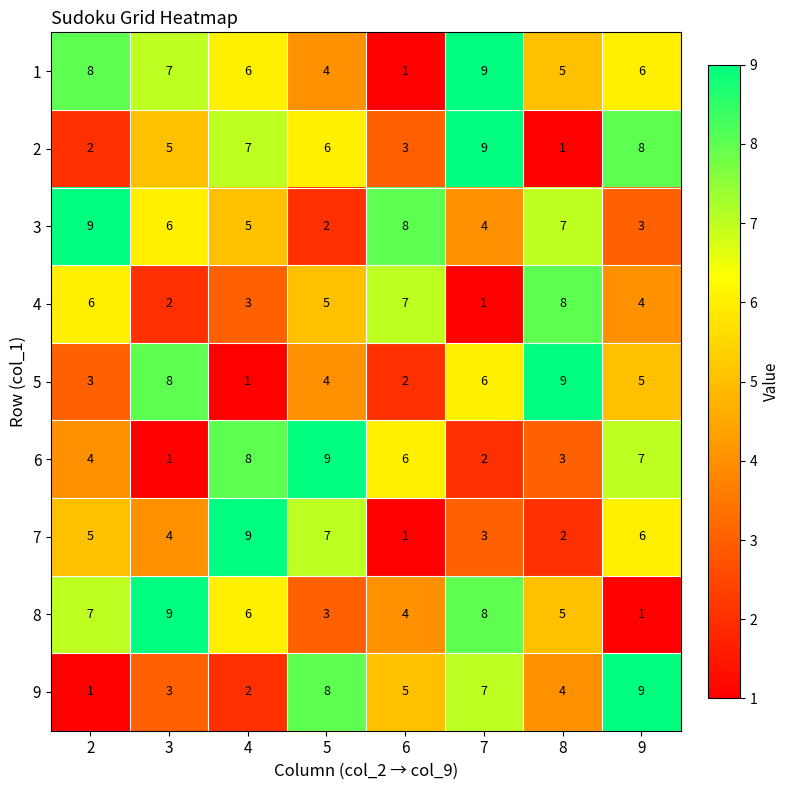

What is the total value across all series at 6?

37